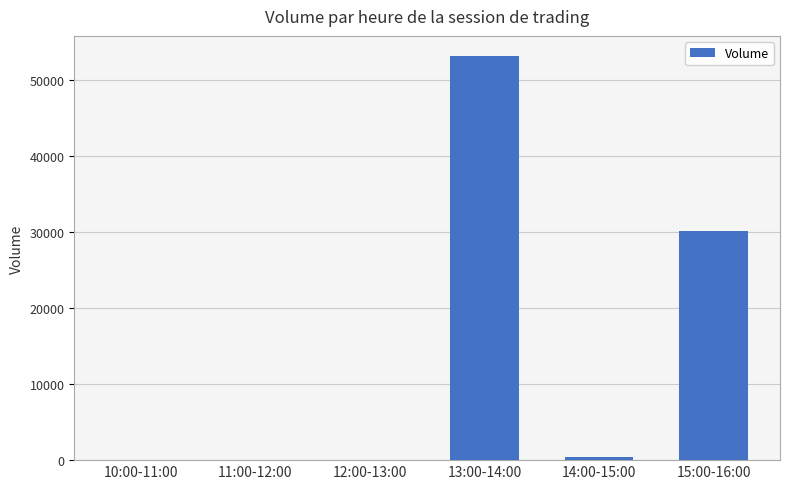

Which category has the highest value across all series?

13:00-14:00